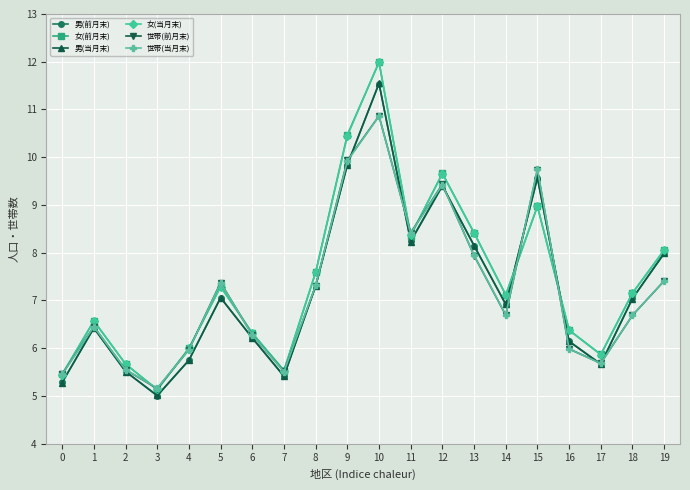

Which series changed the most between 0 and 3?

女(前月末)